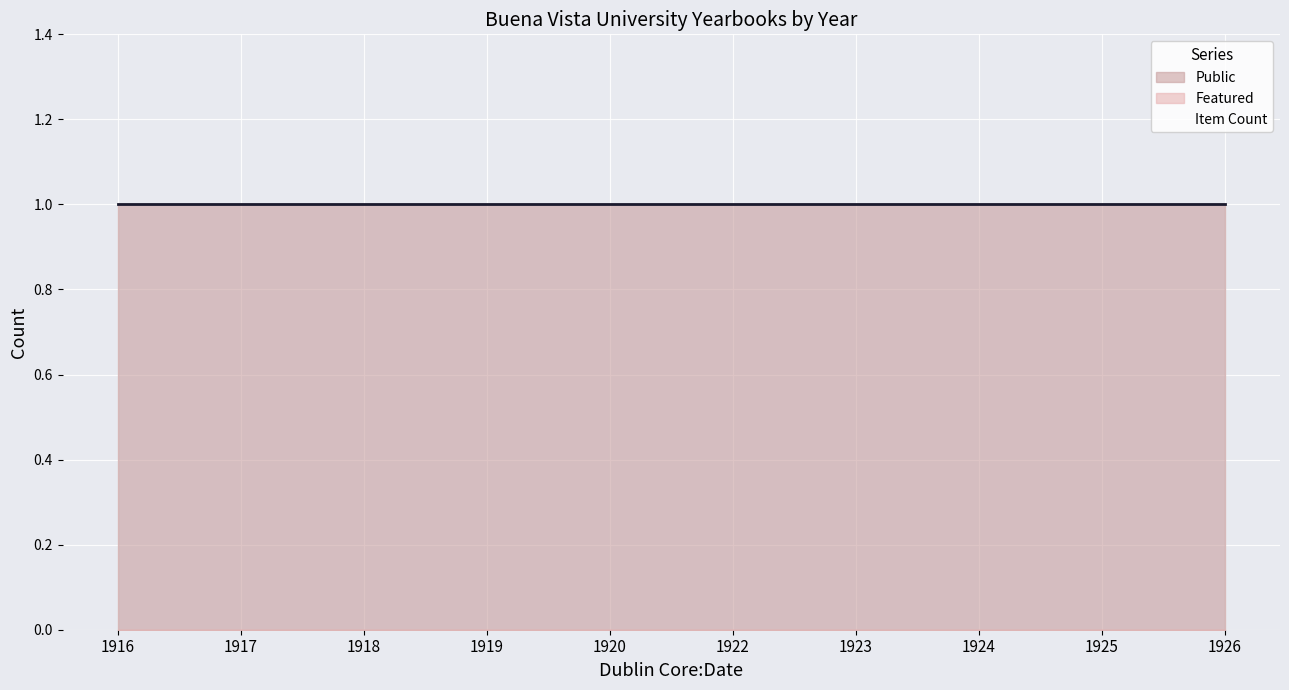

How many lines are shown in the chart?

3